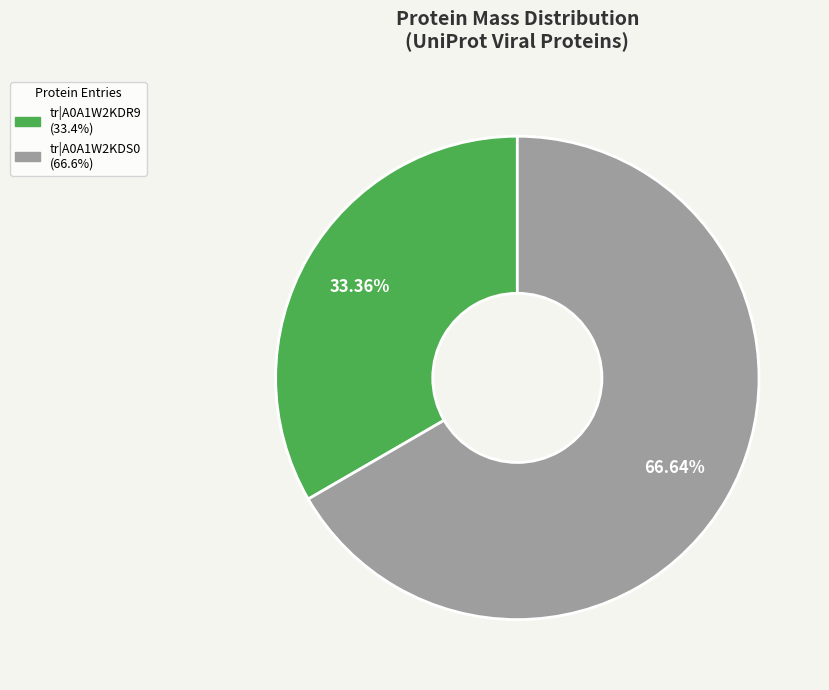

Combined, what portion of the pie is tr|A0A1W2KDS0 and tr|A0A1W2KDR9?

100.0%